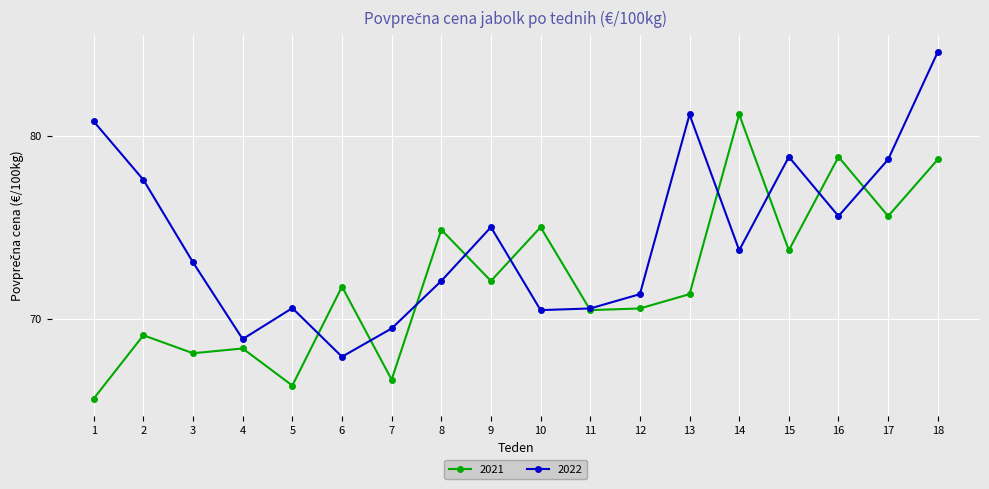

At how many categories does at least one series exceed 84?

1